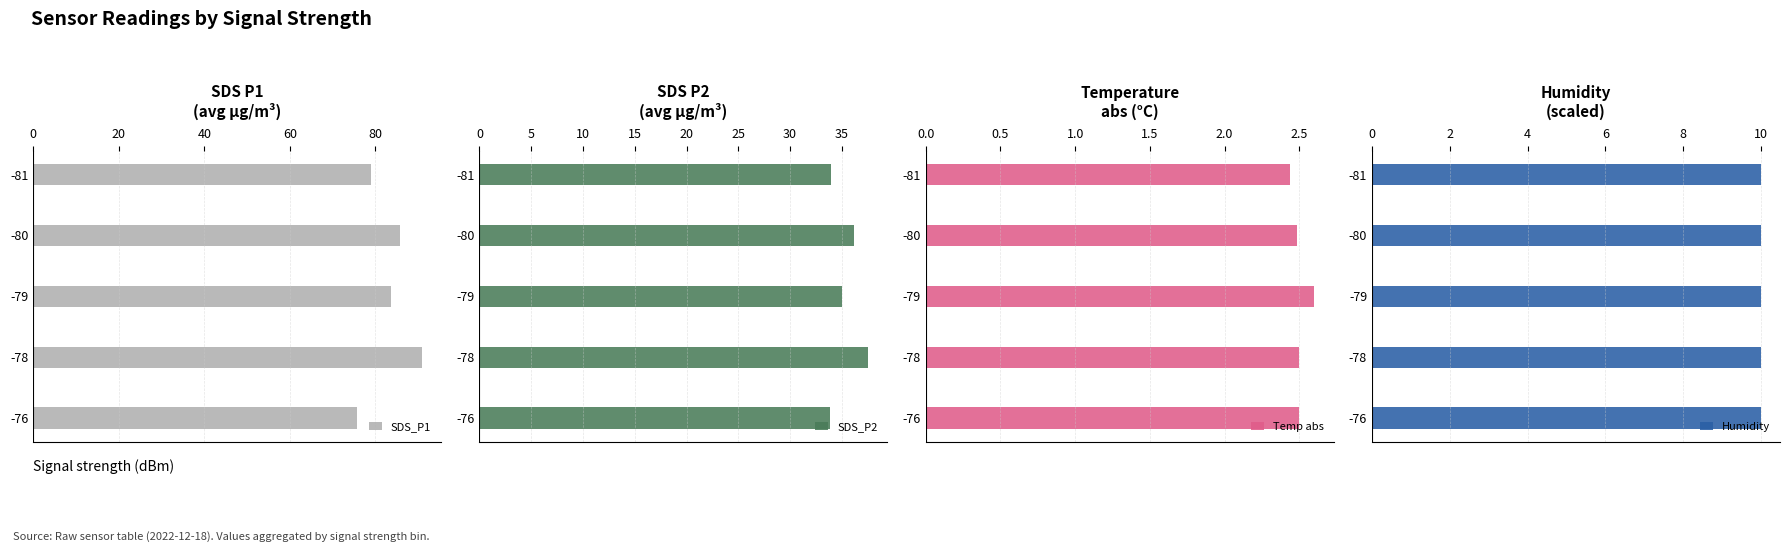

True or false: SDS_P1 has a value of 75.7 at -76.

True